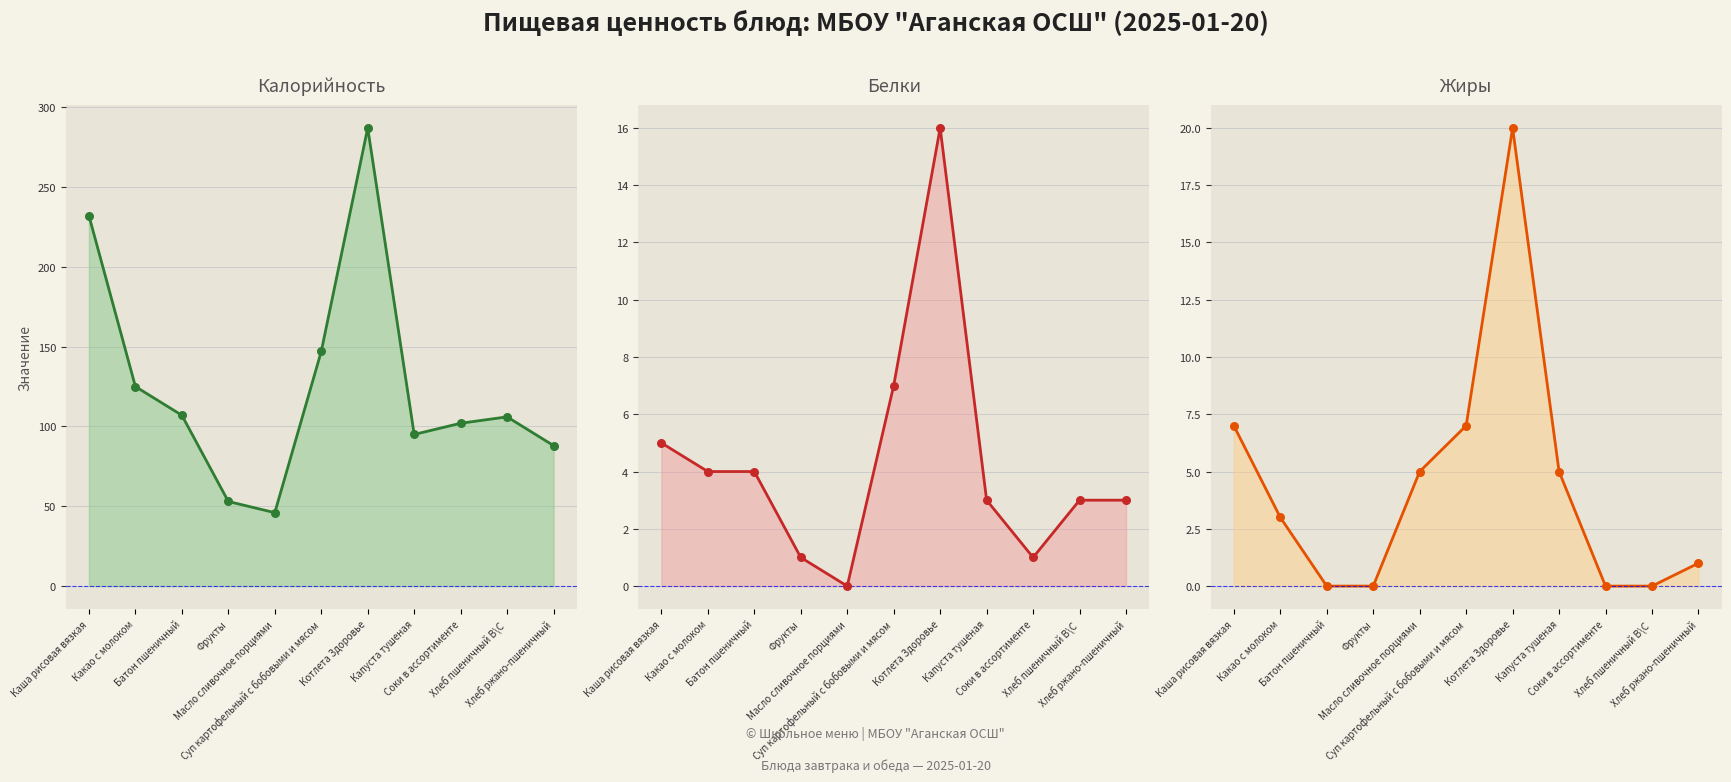

Which series has the largest total across all categories?

Калорийность